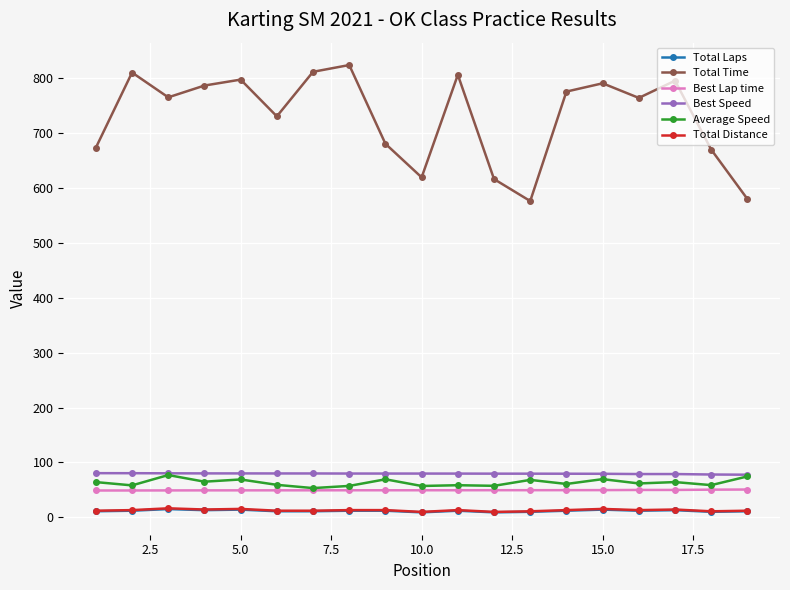

How many series are shown in this chart?

6